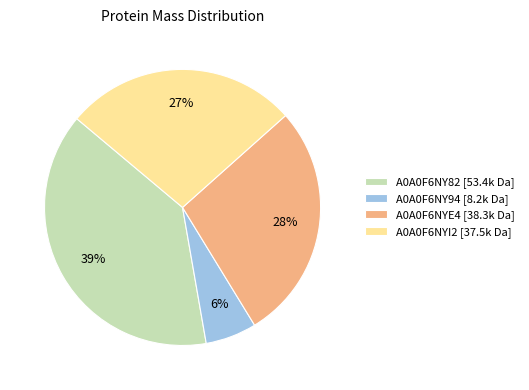

Combined, do A0A0F6NY82 [53.4k Da] and A0A0F6NY94 [8.2k Da] account for over 50%?

No